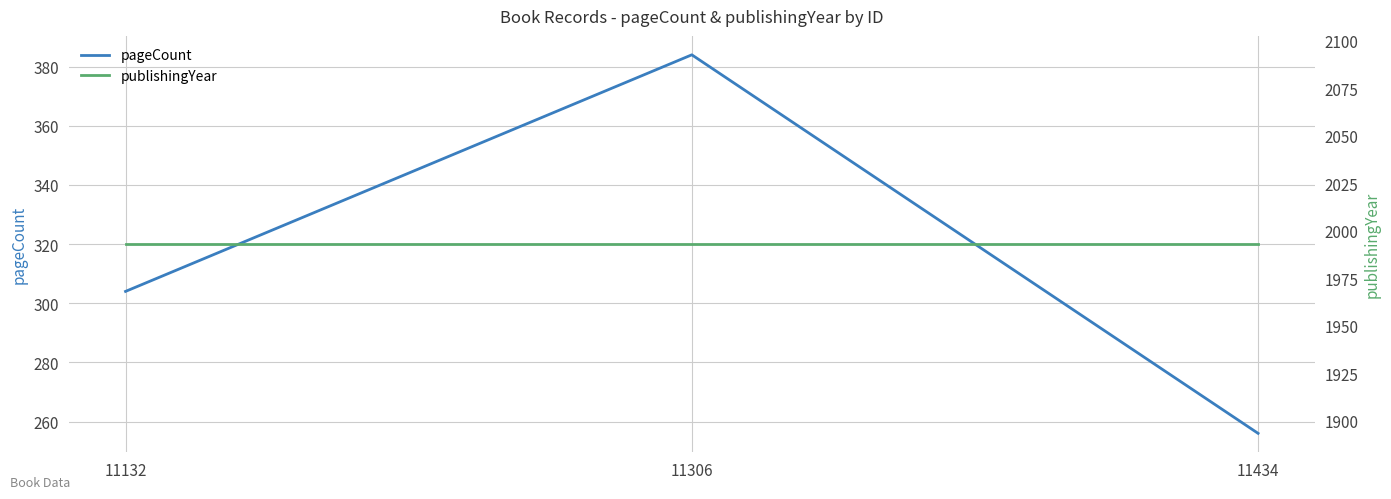

At which label is publishingYear closest to 1993?

11132